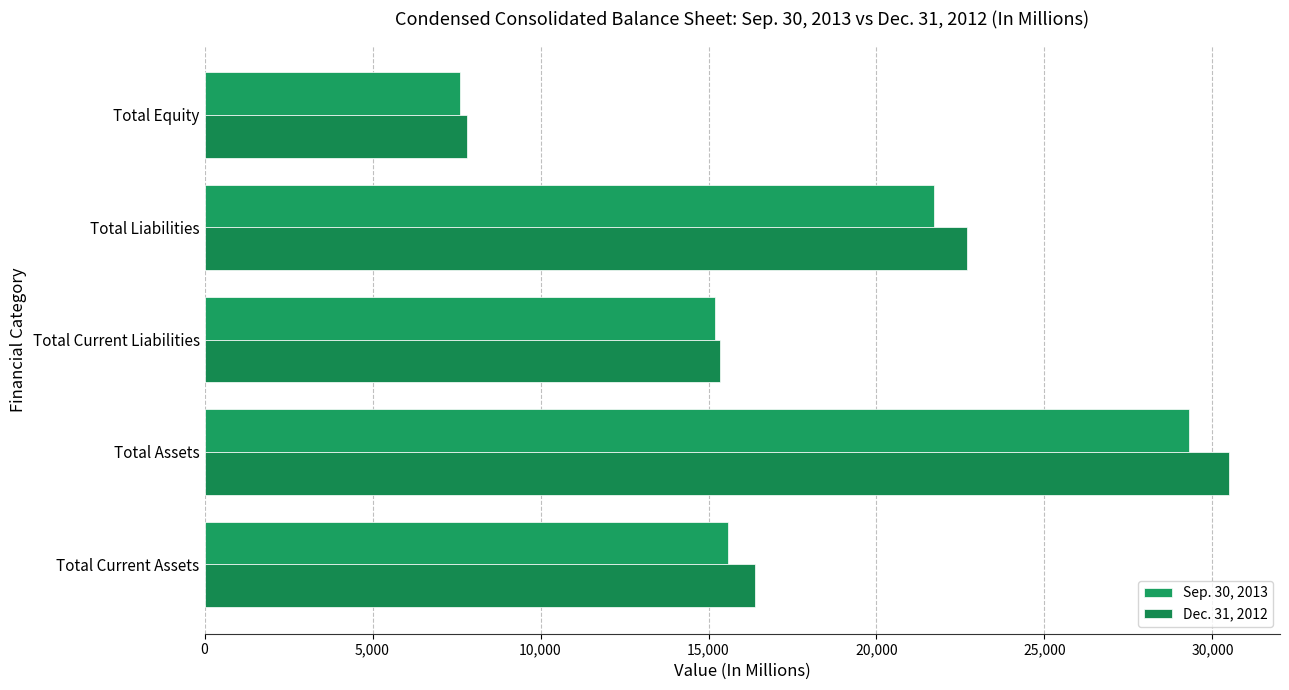

What is the average value of the Sep. 30, 2013 series?

17875